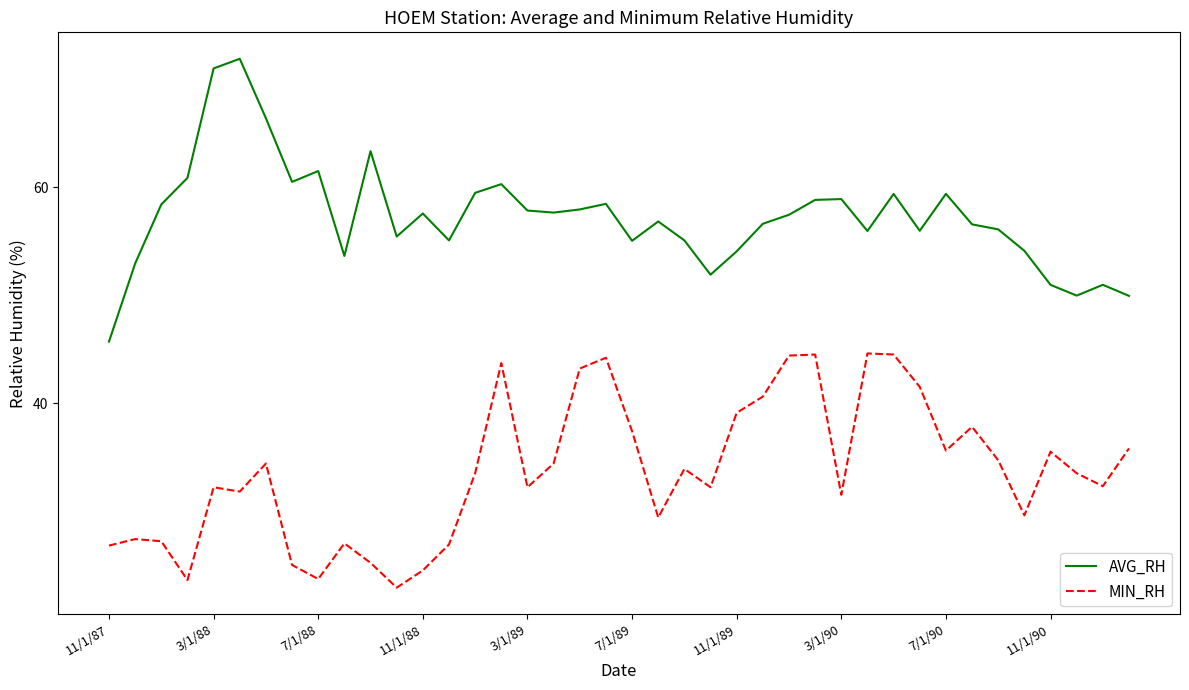

List the series in order of their peak value, highest first.

AVG_RH, MIN_RH